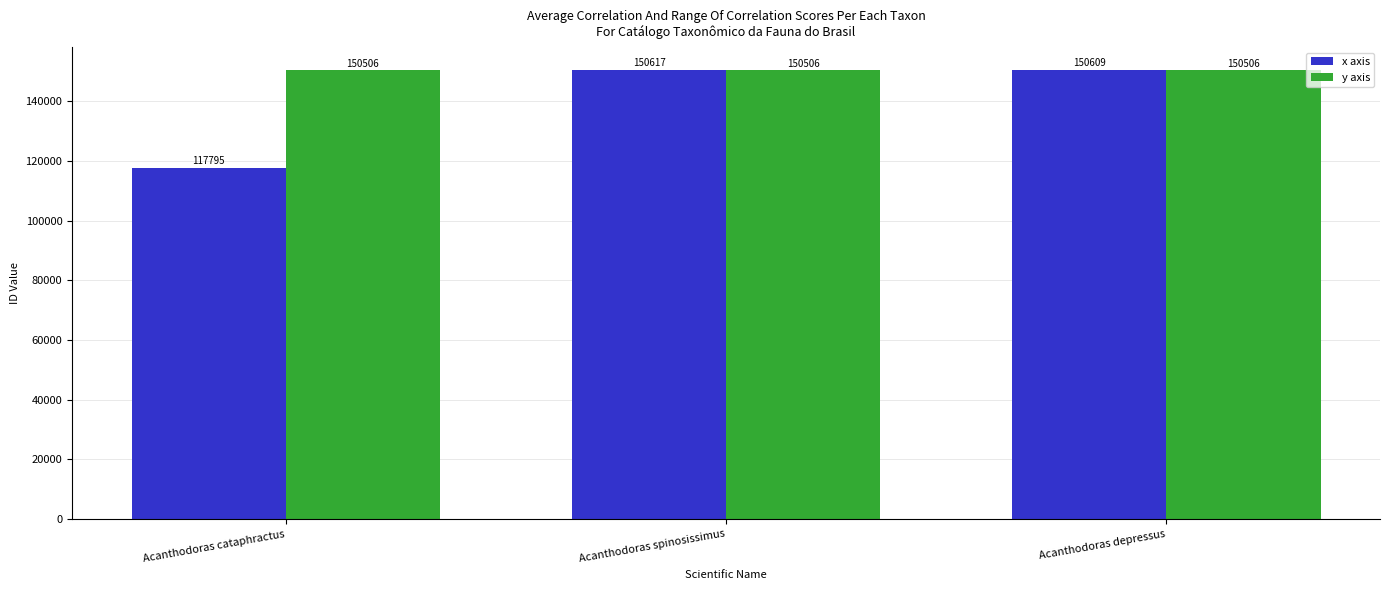

Which series changed the most between Acanthodoras cataphractus and Acanthodoras spinosissimus?

x axis